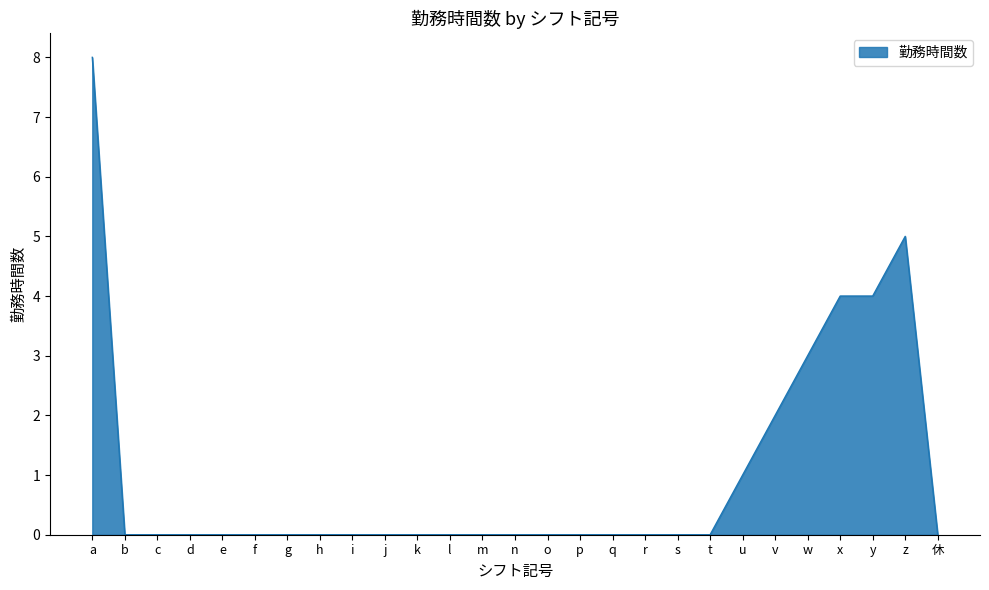

Is it true that the value at b is 0?

True